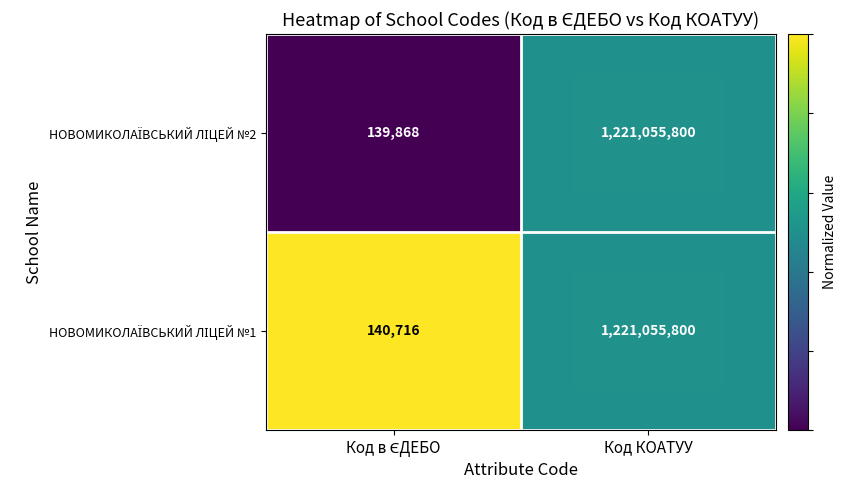

What is the total value across all series at Код КОАТУУ?

2442111600